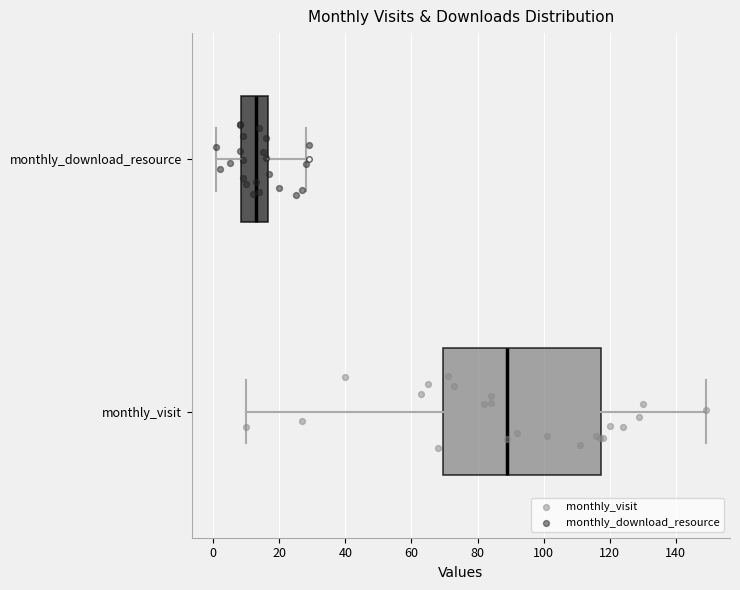

Where is the right edge of the box for monthly_visit on the x-axis? The values are not printed on the chart, so give them approximately, as read against the axis.

118